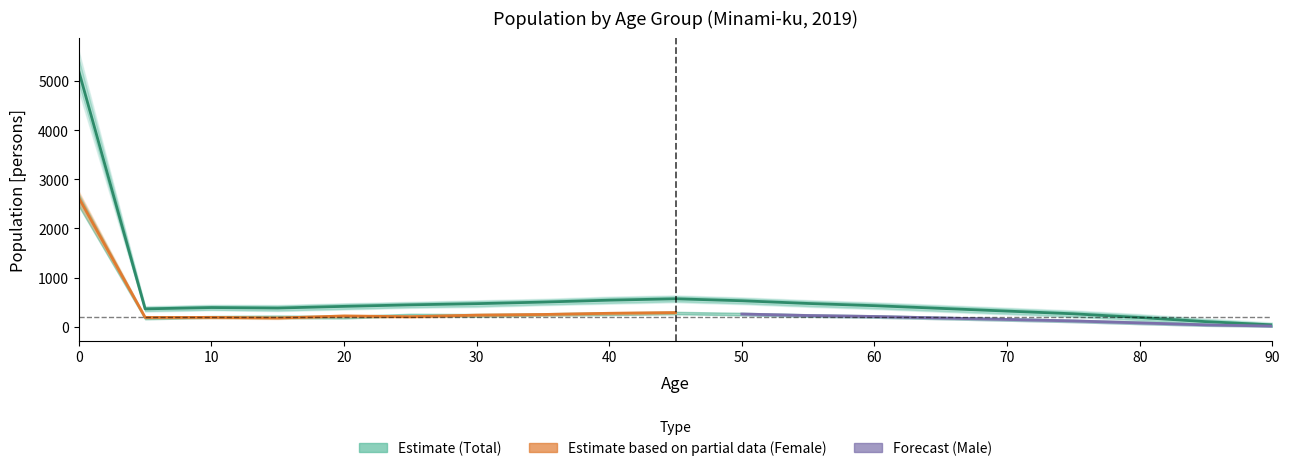

After their last crossing, which series has the higher values: male or female?

female